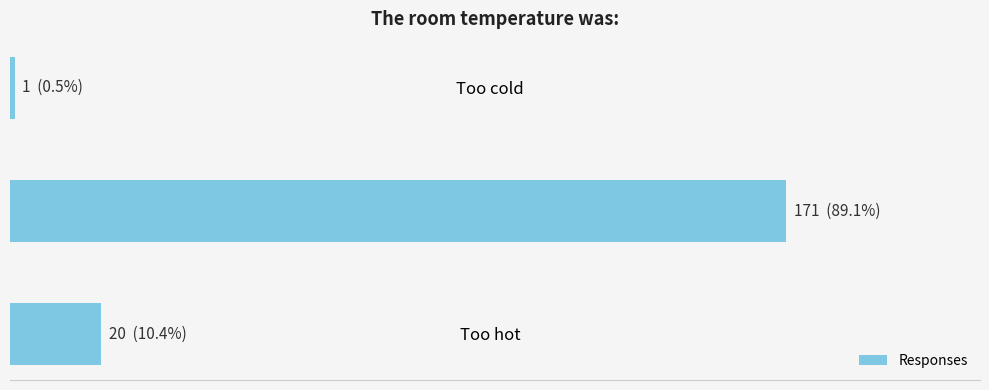

Does the chart contain any negative values?

No